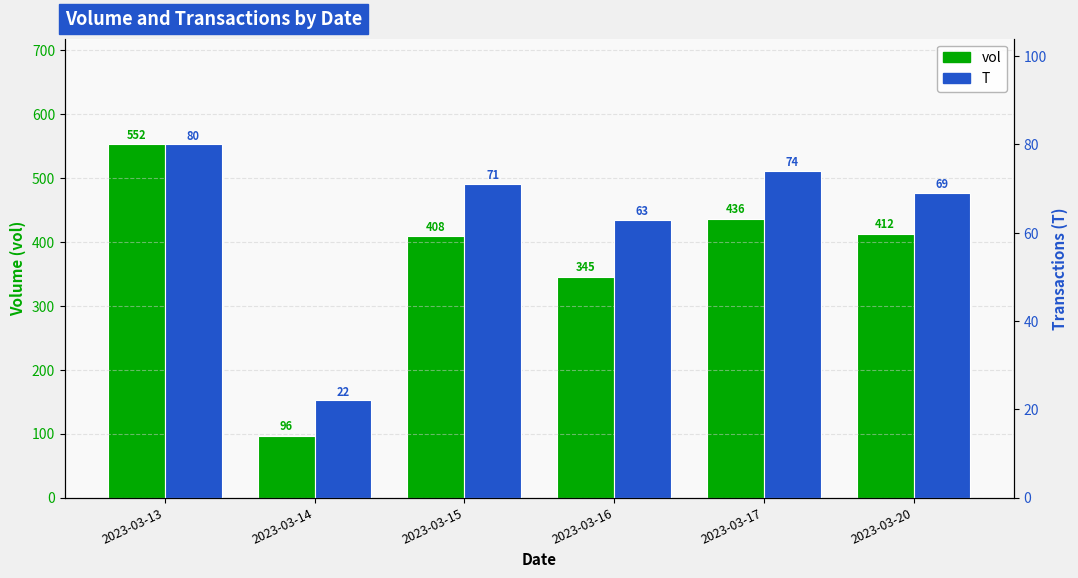

What is the total value across all series at 2023-03-20?

481.0